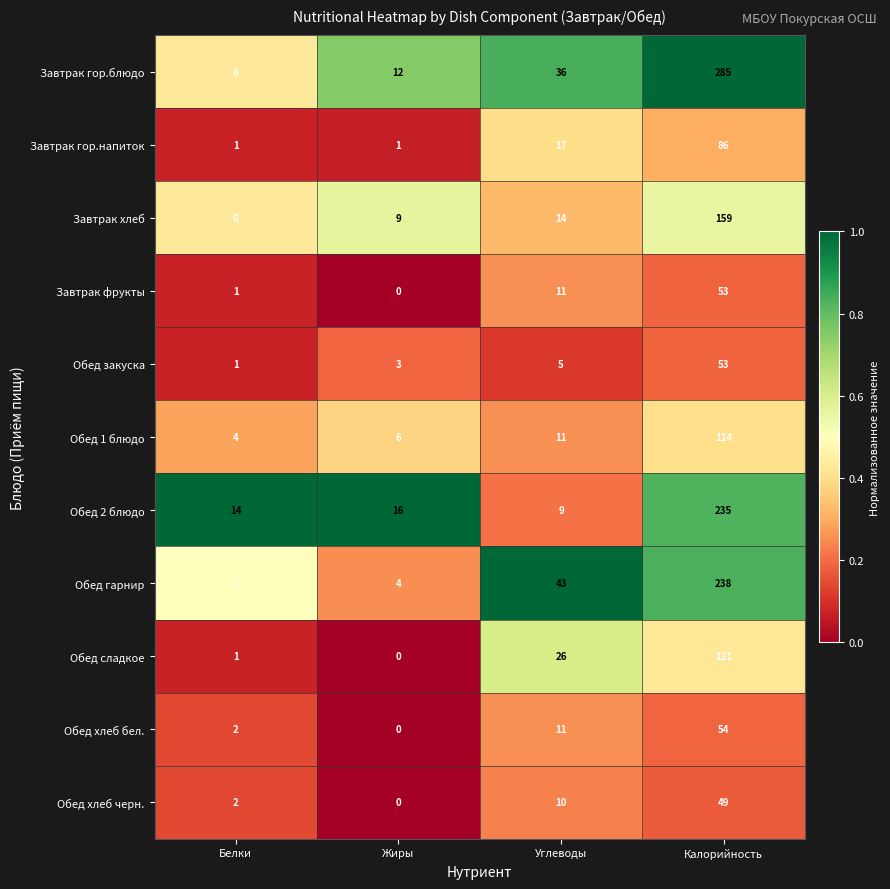

What is the sum of all Завтрак гор.блюдо values?

339